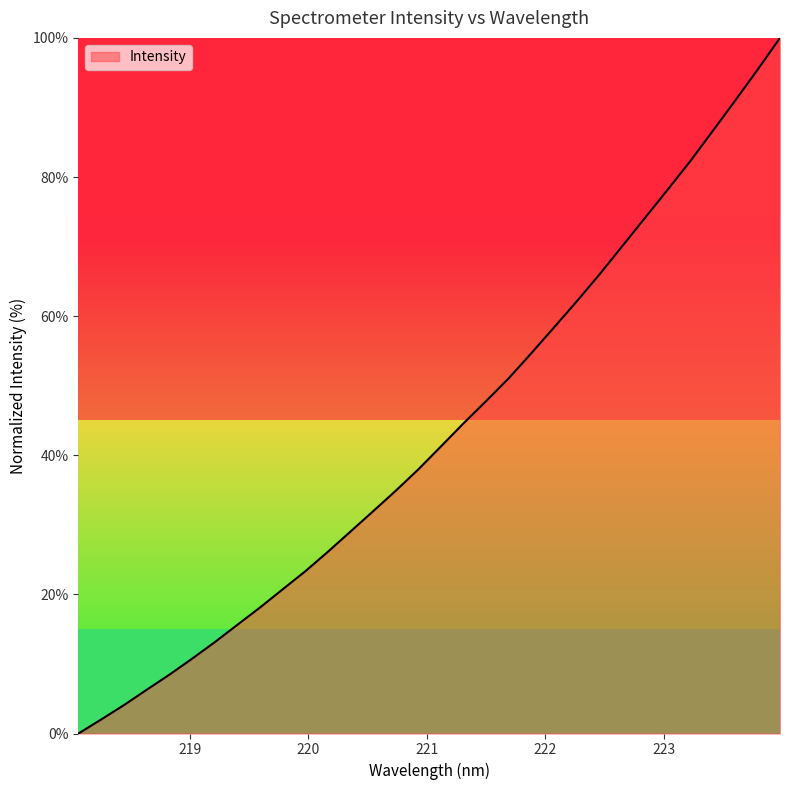

How many values exceed 41?

16